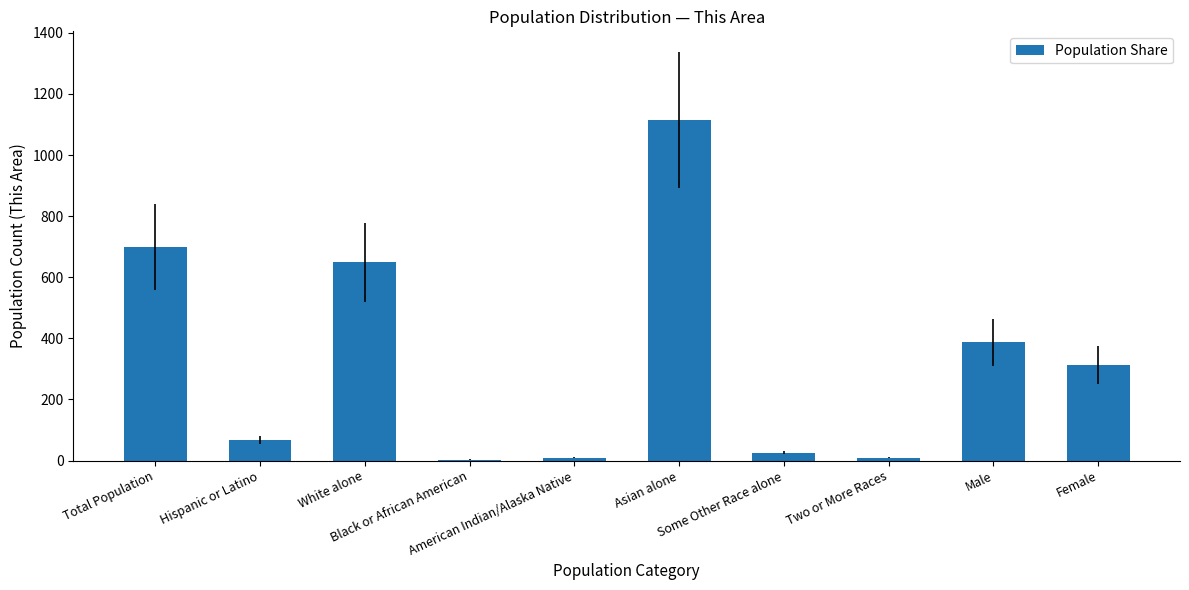

What is the greatest value displayed?

1115